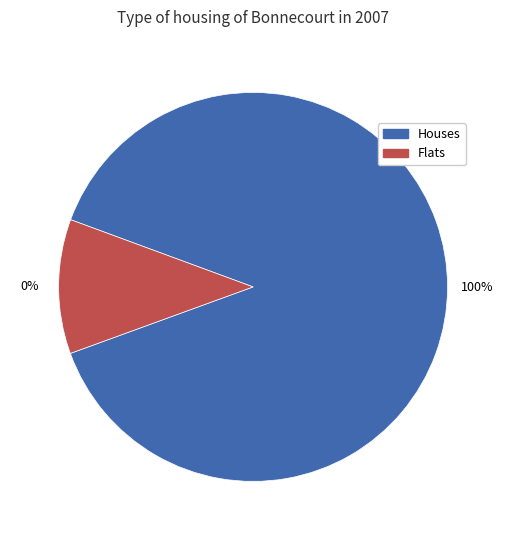

The UNITECH SRL slice represents 1% of the pie. True or false?

False